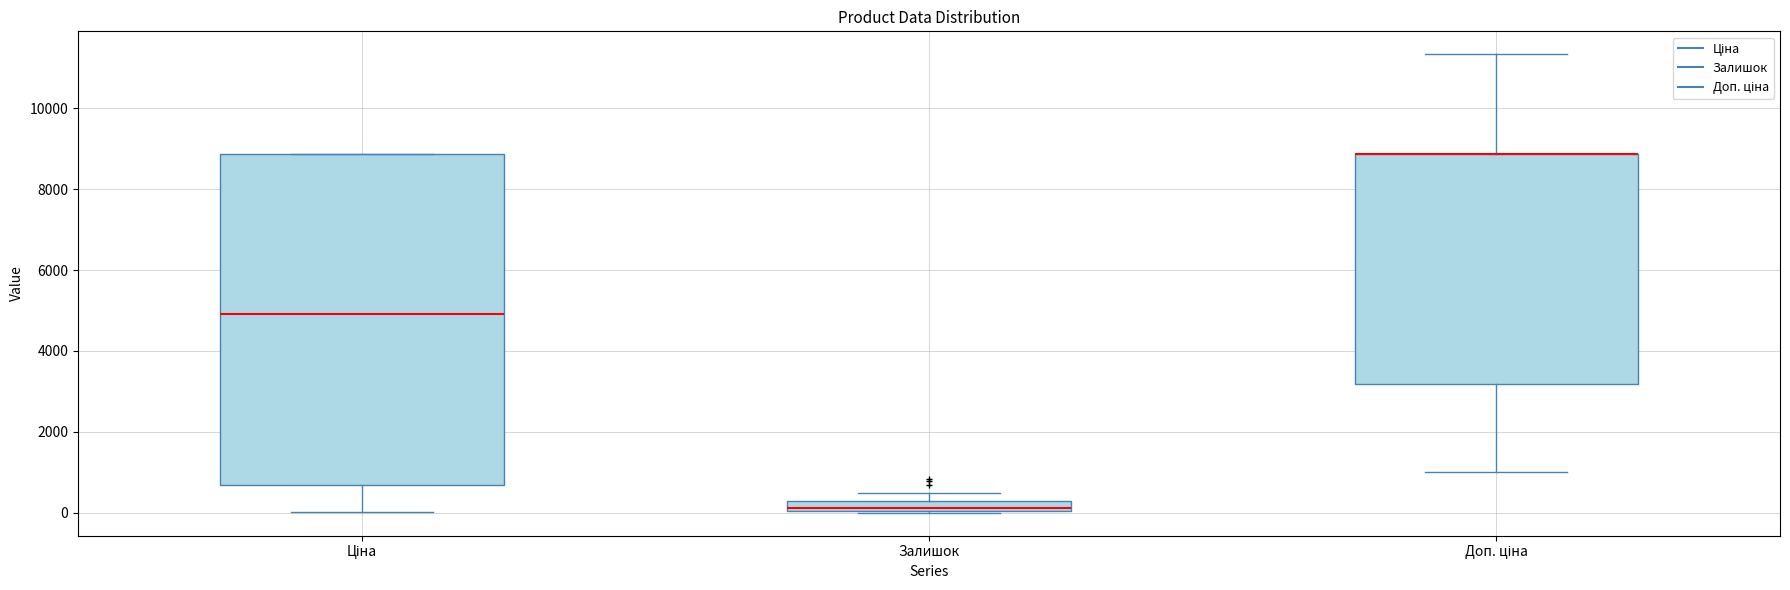

Which box is the tallest, from its lower edge to its upper edge?

Ціна